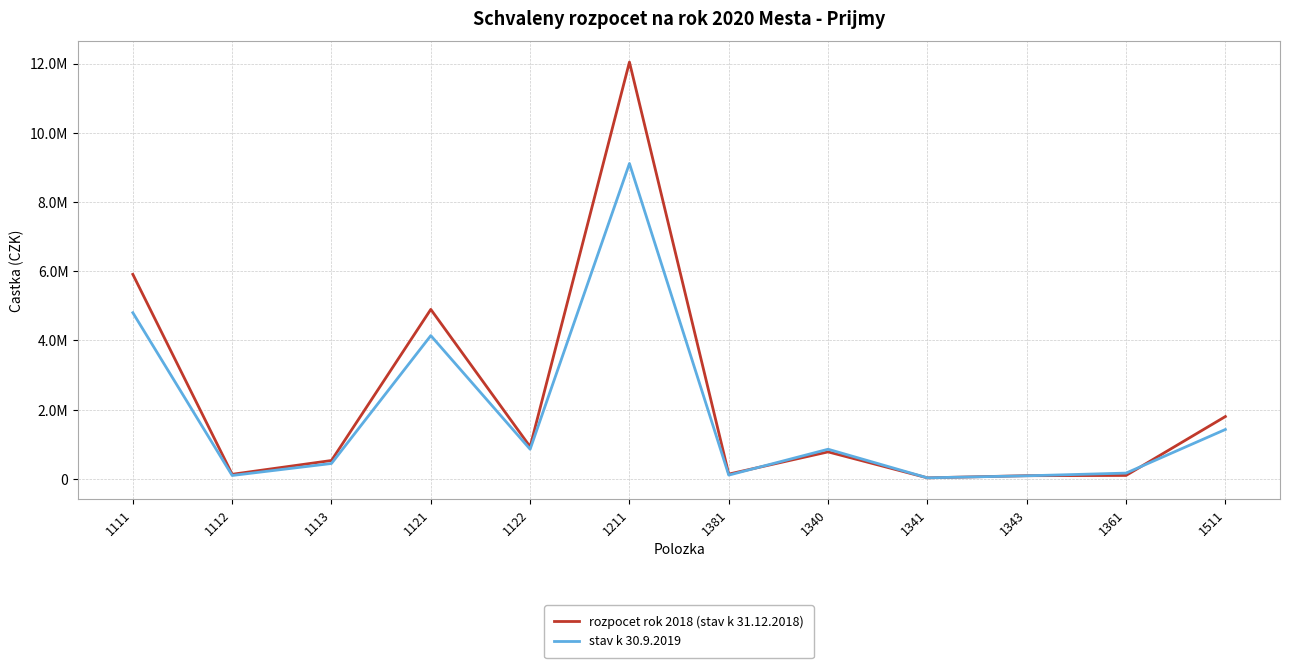

Where is the first local minimum for rozpocet rok 2018 (stav k 31.12.2018)?

1112